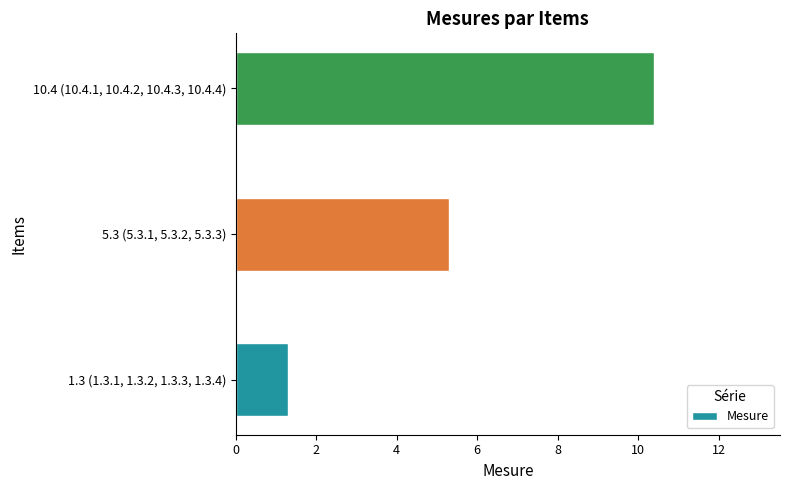

Which category has the highest value across all series?

10.4 (10.4.1, 10.4.2, 10.4.3, 10.4.4)